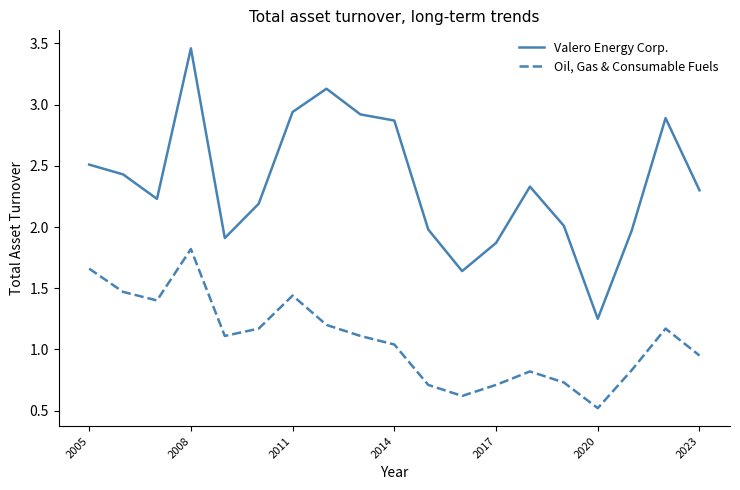

True or false: Valero Energy Corp. and Oil, Gas & Consumable Fuels intersect in this chart.

False